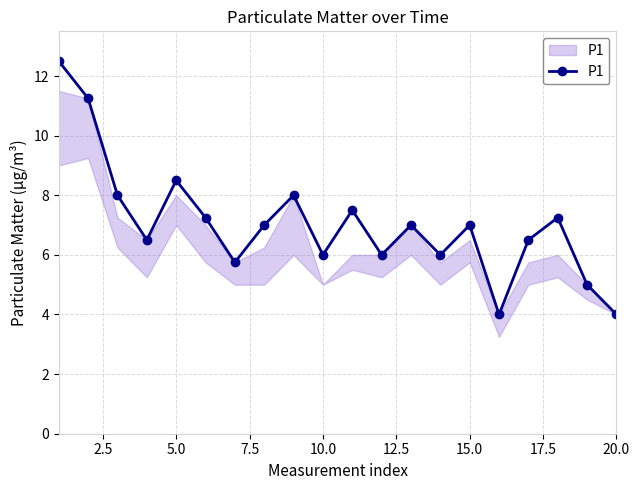

What is the greatest value displayed?

12.5